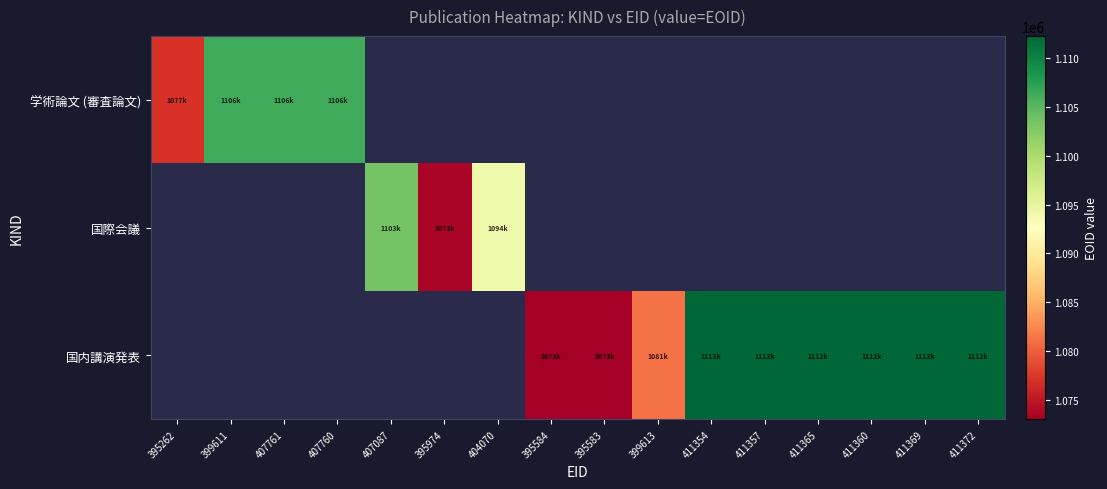

How many data points does each series have?

16